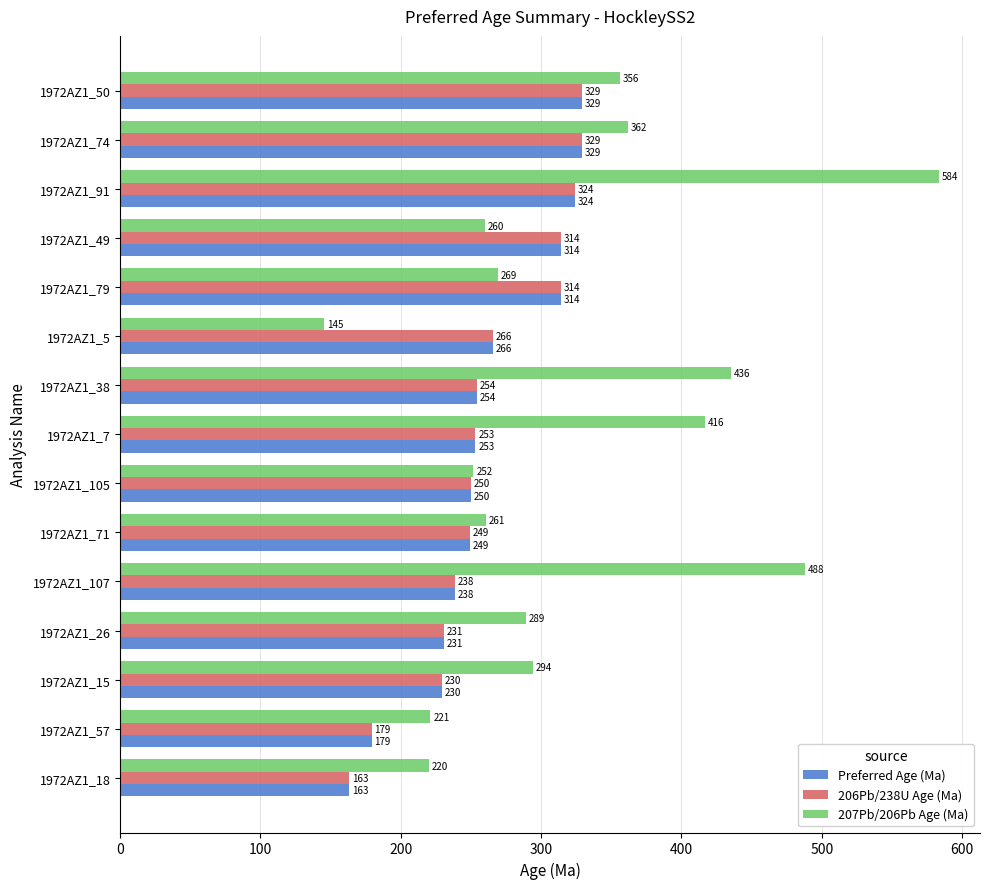

What are all the series names shown in the legend?

Preferred Age (Ma), 206Pb/238U Age (Ma), 207Pb/206Pb Age (Ma)